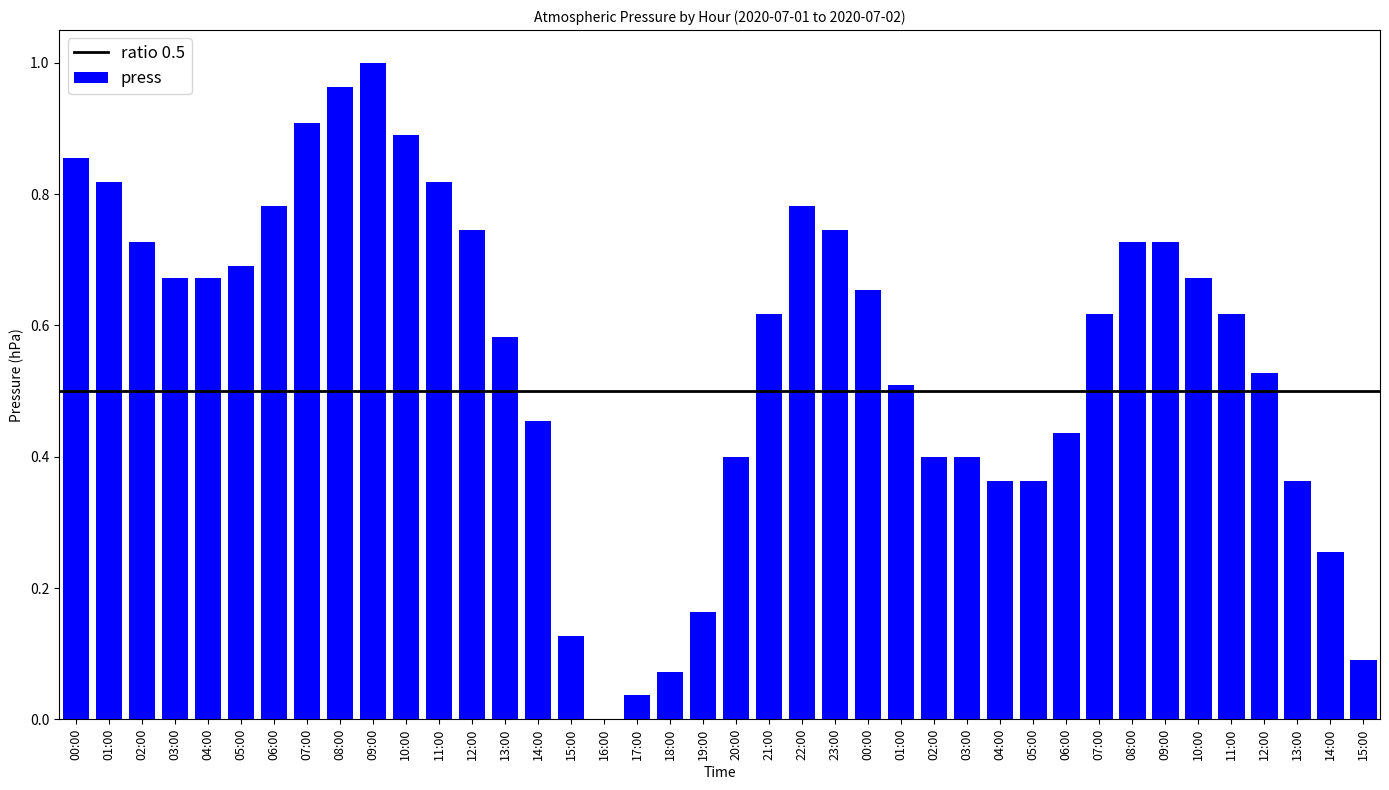

Are the bars horizontal?

No